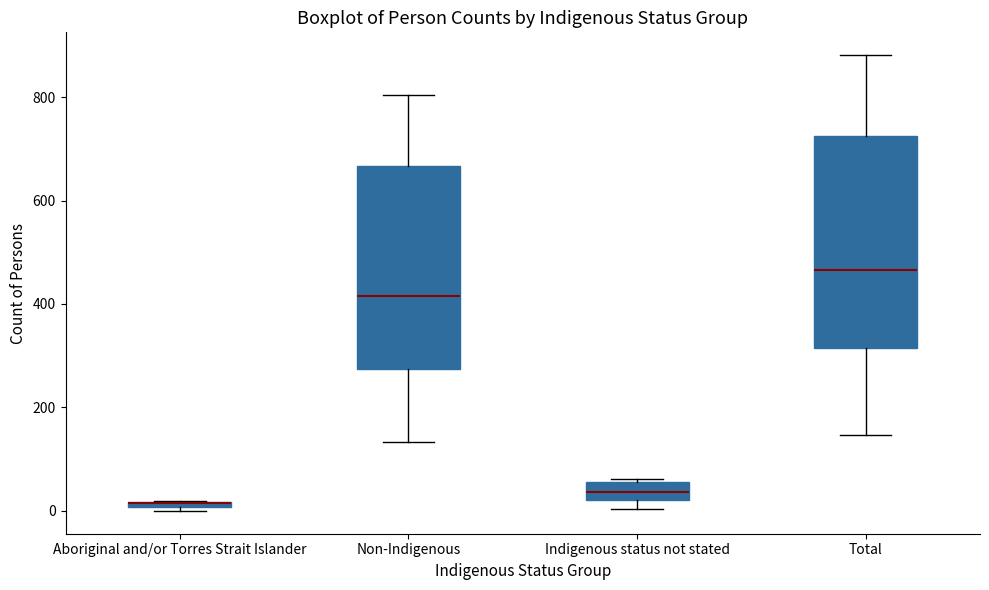

Where is the upper edge of the box for Indigenous status not stated on the y-axis? The values are not printed on the chart, so give them approximately, as read against the axis.

60